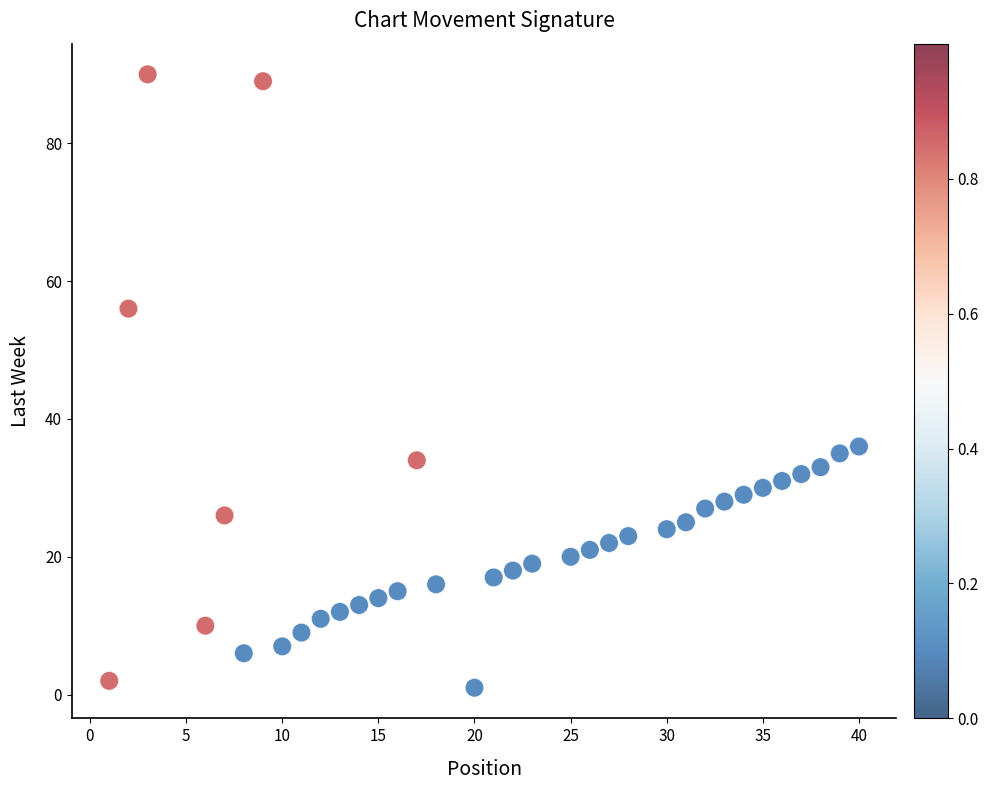

What Y value in the scatter plot is closest to 45?

36